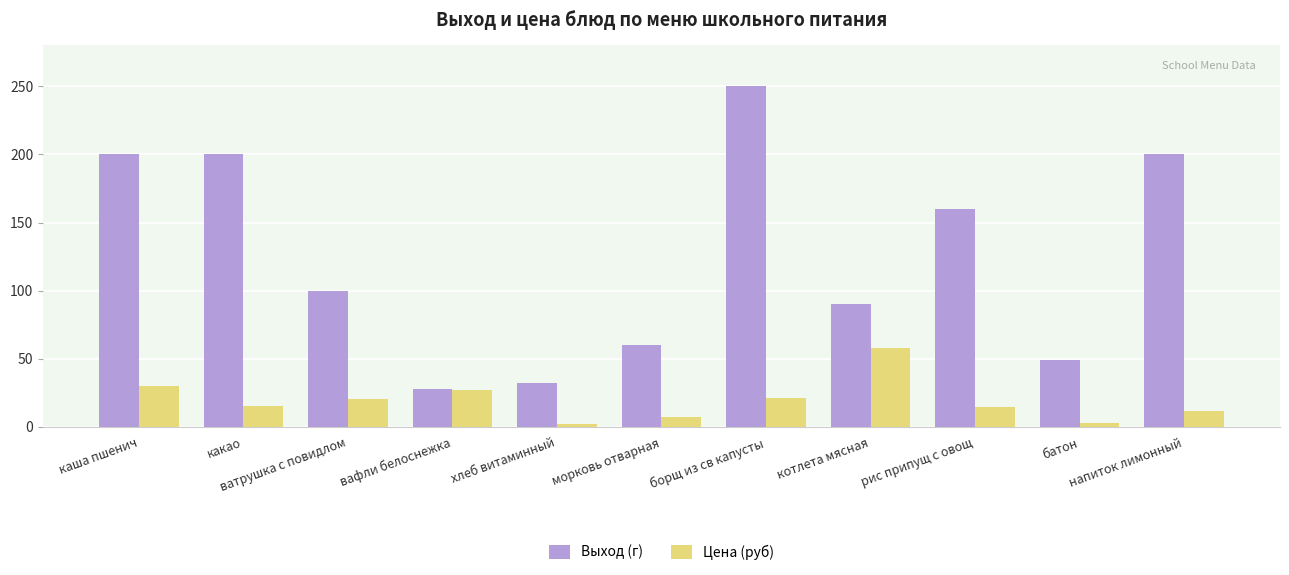

Which series has the largest range (max minus min)?

Выход (г)